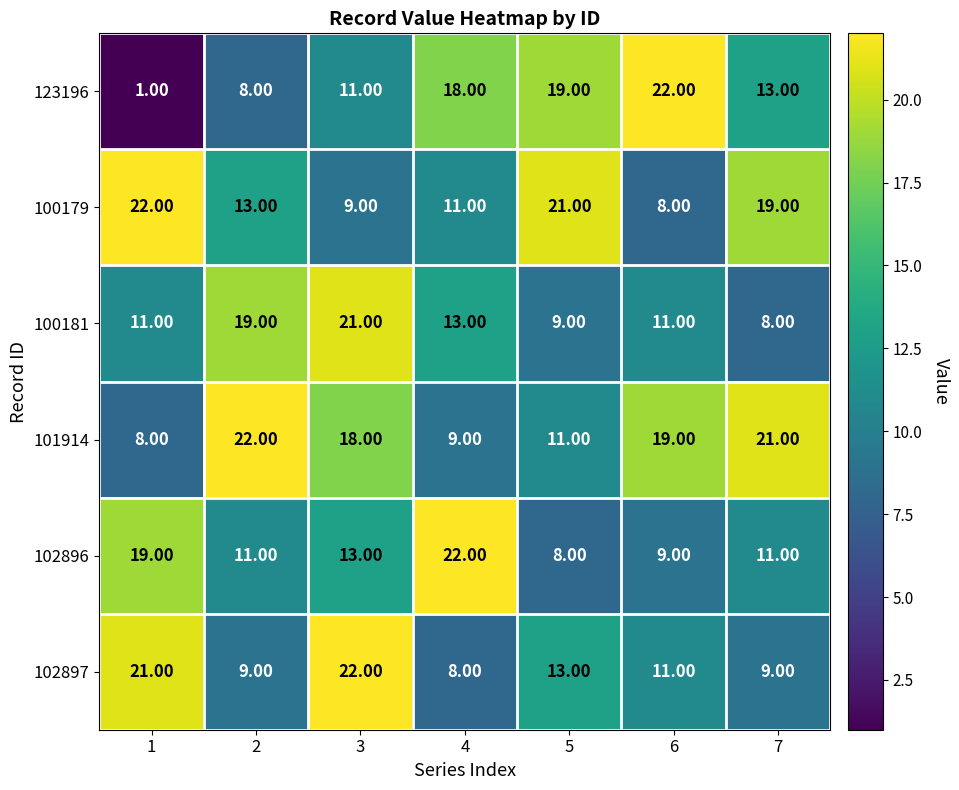

Is the value of 102897 at 3 greater than the value of 100181 at 1?

Yes